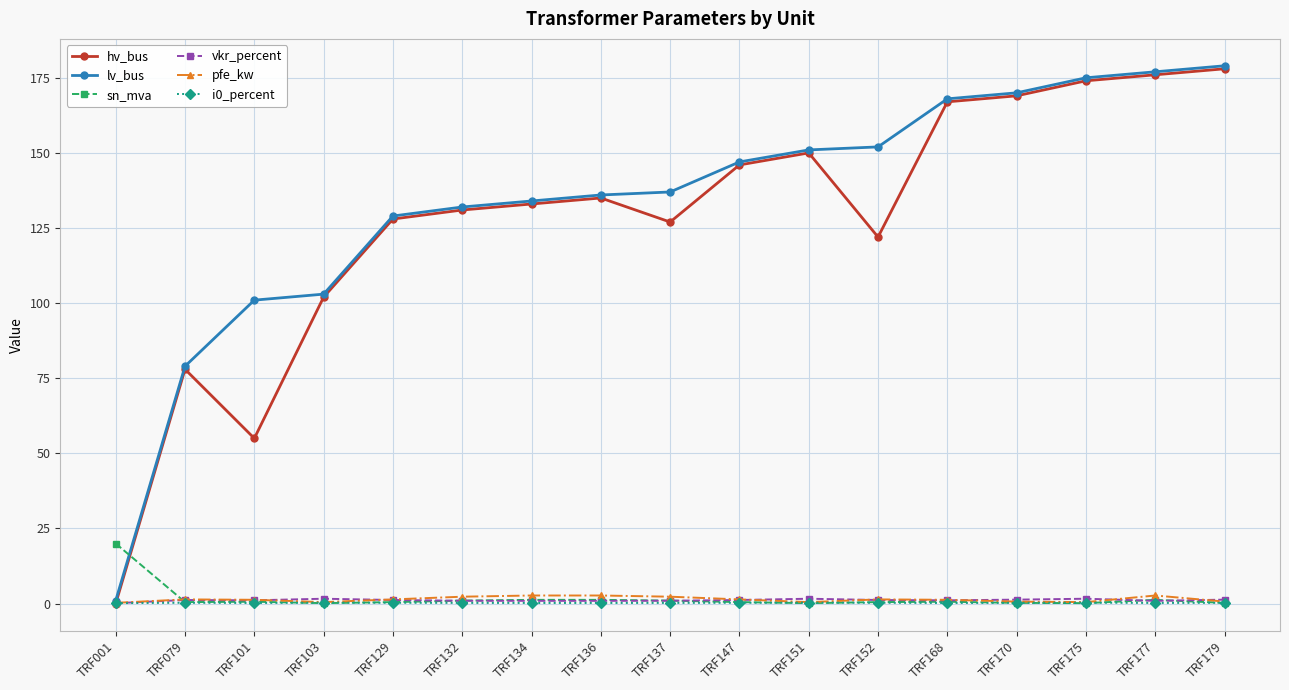

Which category has the highest value in the sn_mva series?

TRF001